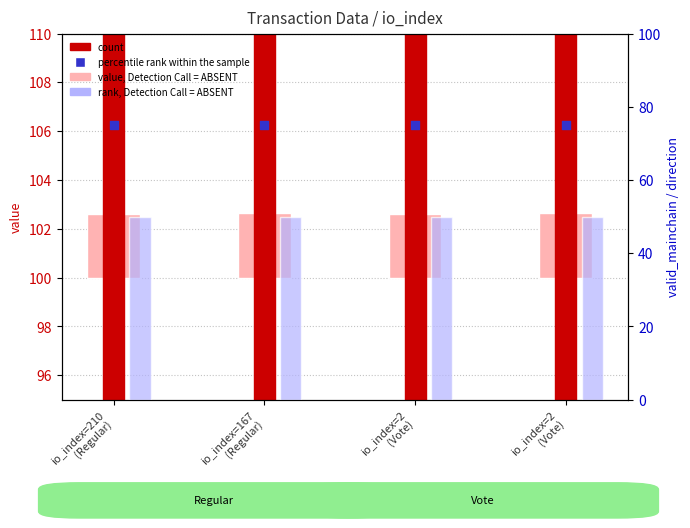

What is the total value across all series at io_index=2
(Vote)?

277.6